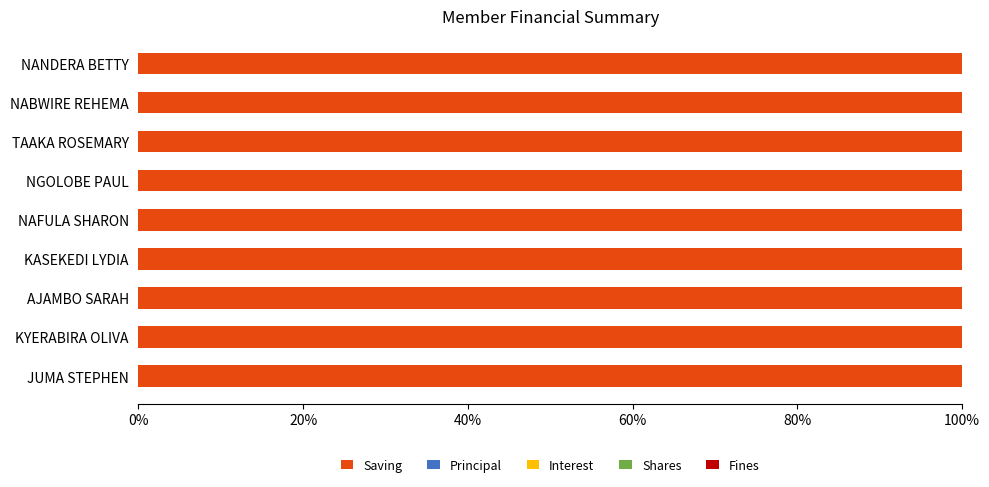

How many groups of bars are there?

9